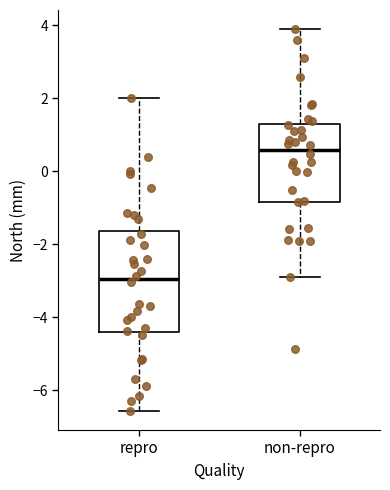

Which box's median line is the lowest?

repro